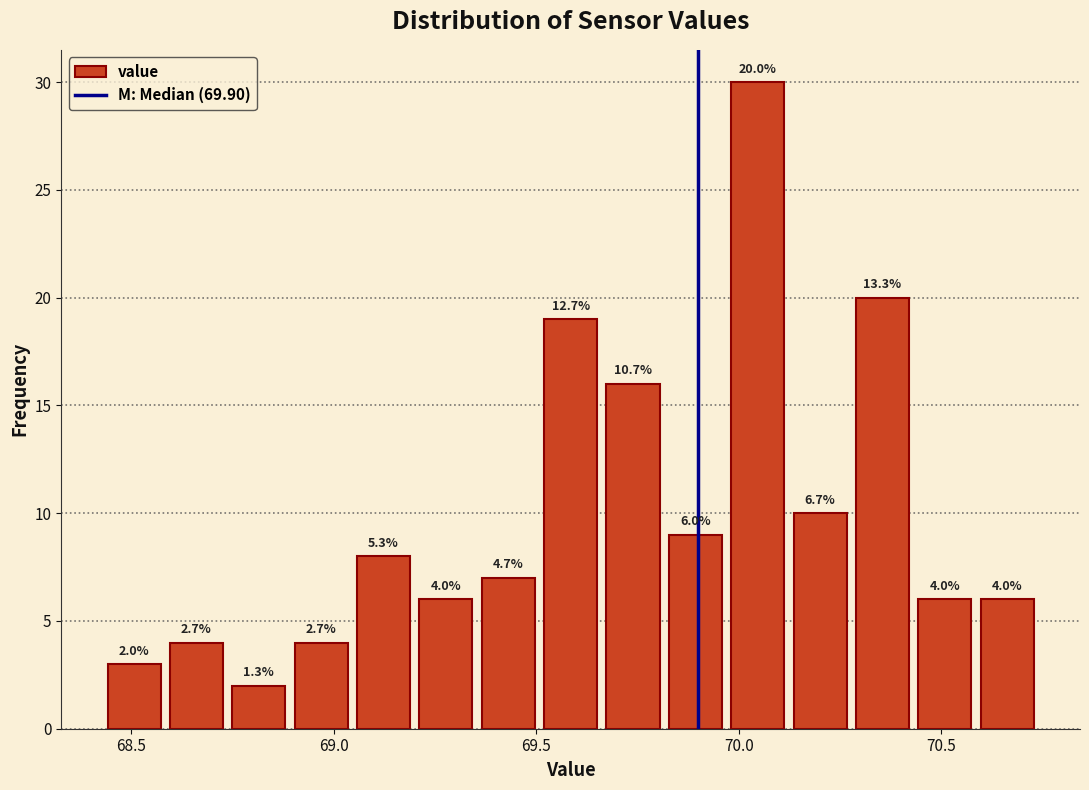

Read against the x-axis, roughly where is the centre of the tallest bar?

70.05